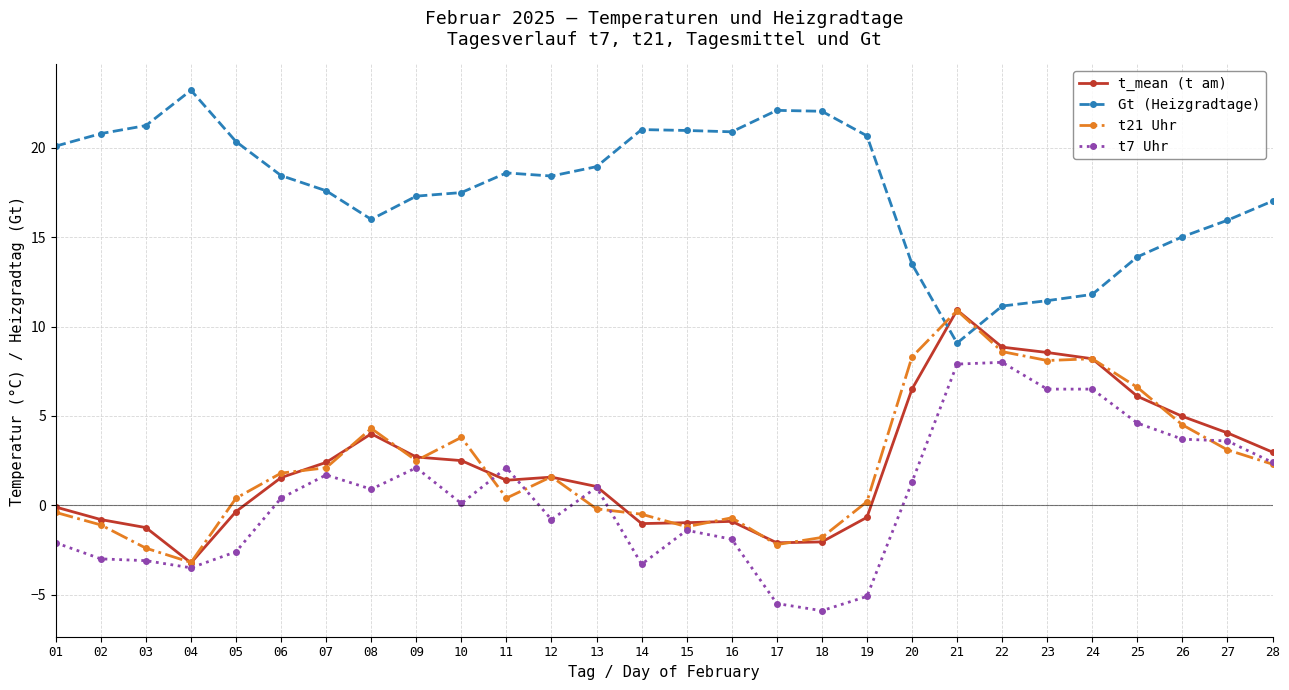

The value of t_mean (t am) at 10 is 2.5. True or false?

True